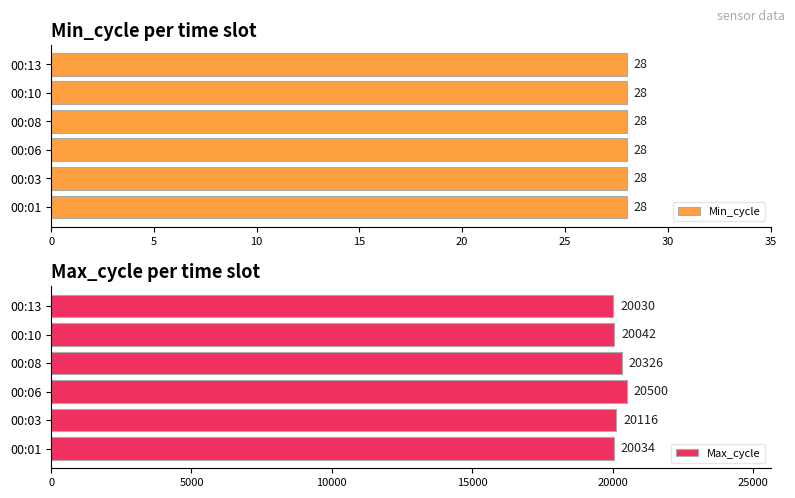

At which label does Max_cycle reach its peak?

00:06